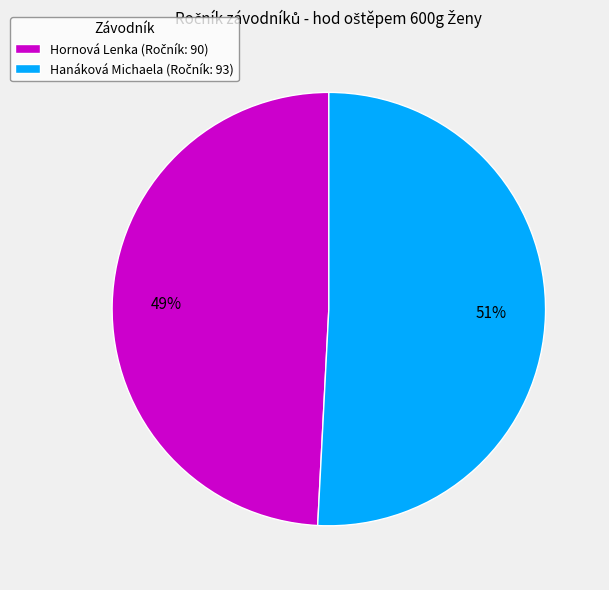

How many segments does this pie chart have?

2